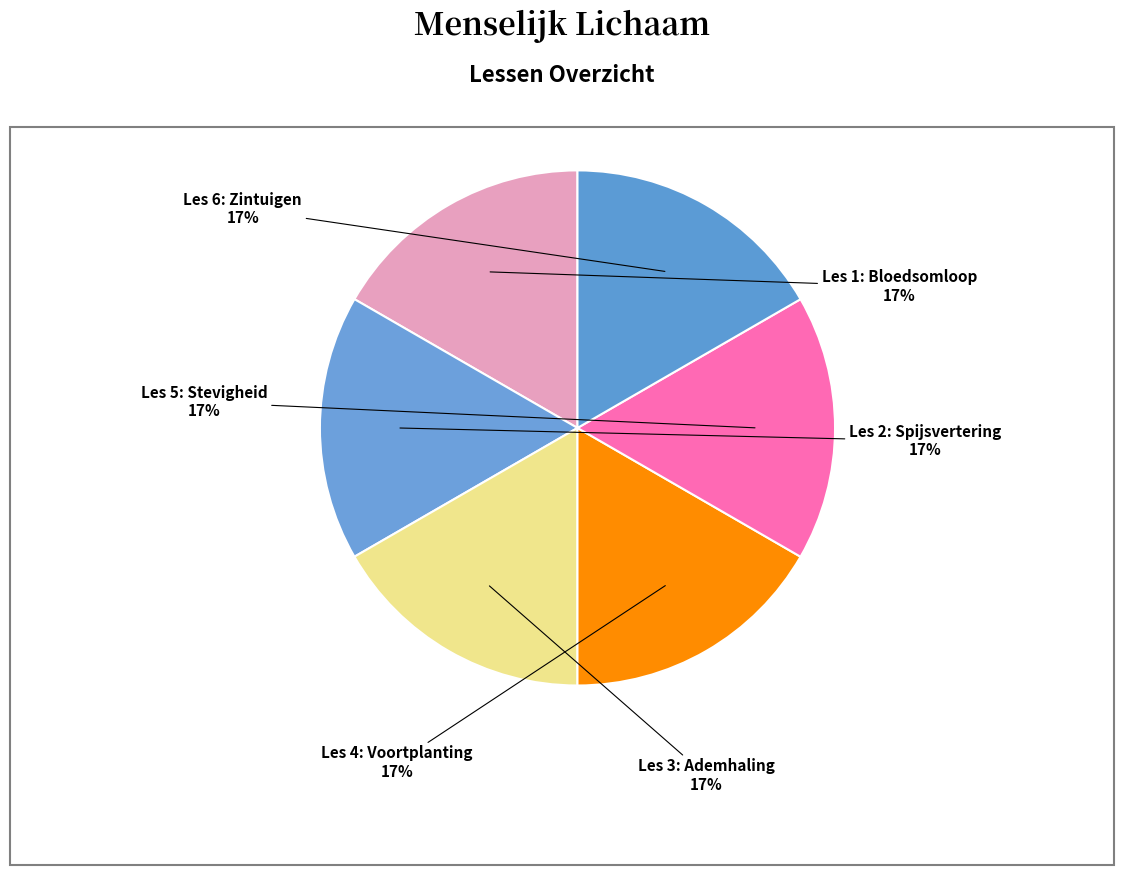

What is the ratio of the value at Les 6: Zintuigen to the value at Les 2: Spijsvertering?

1.0